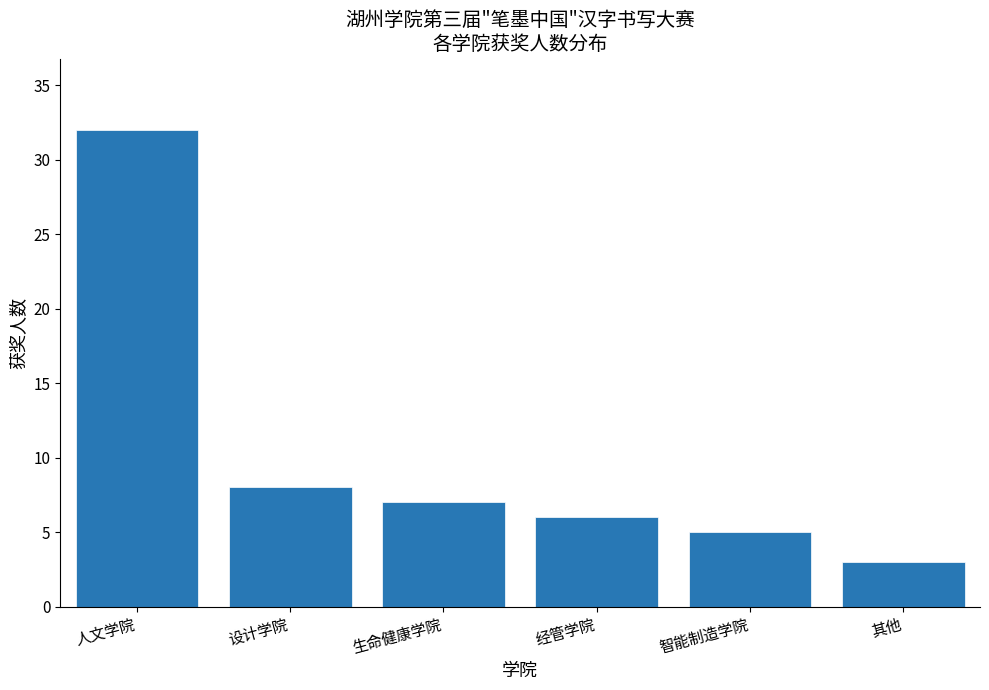

Reading left to right, transcribe all the data shown in this chart.

人文学院=32	设计学院=8	生命健康学院=7	经管学院=6	智能制造学院=5	其他=3